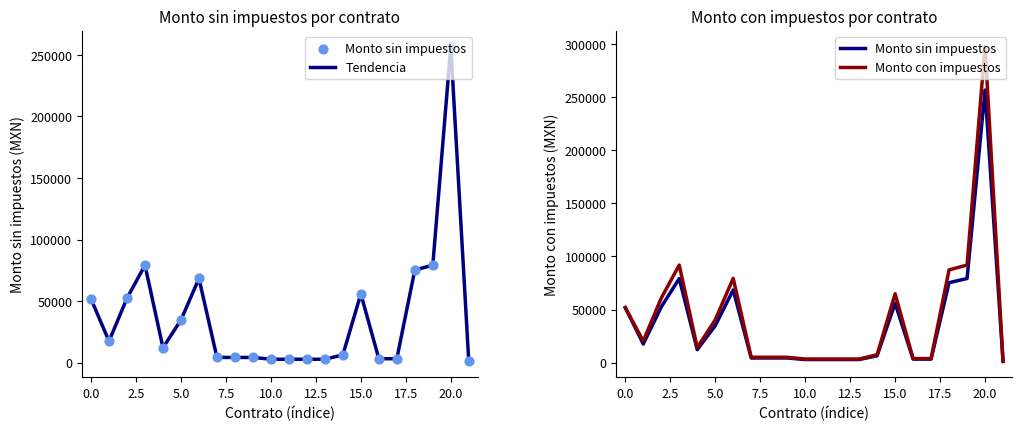

Which series reaches the minimum Y coordinate?

Tendencia